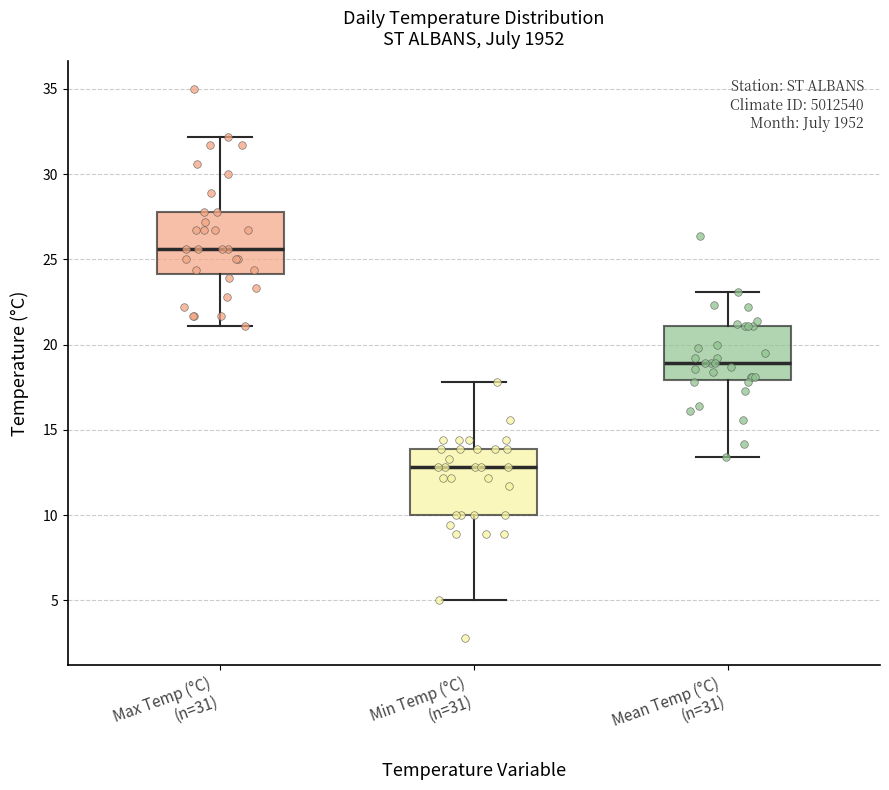

Where is the upper edge of the box for Max Temp (°C) (n=31) on the y-axis? The values are not printed on the chart, so give them approximately, as read against the axis.

28.0